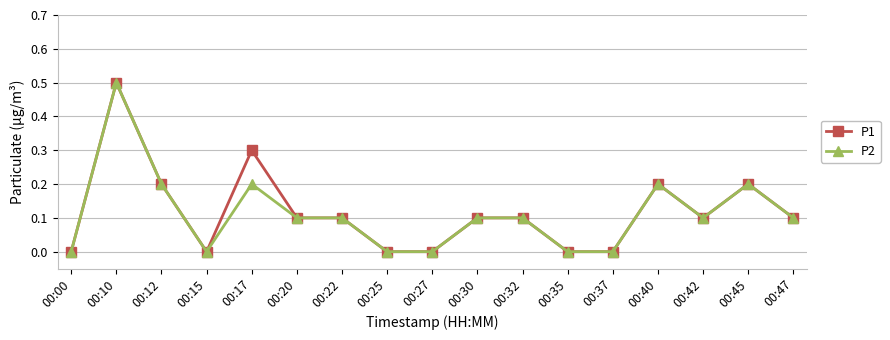

The P1 series shows 0.1 at 00:20. True or false?

True